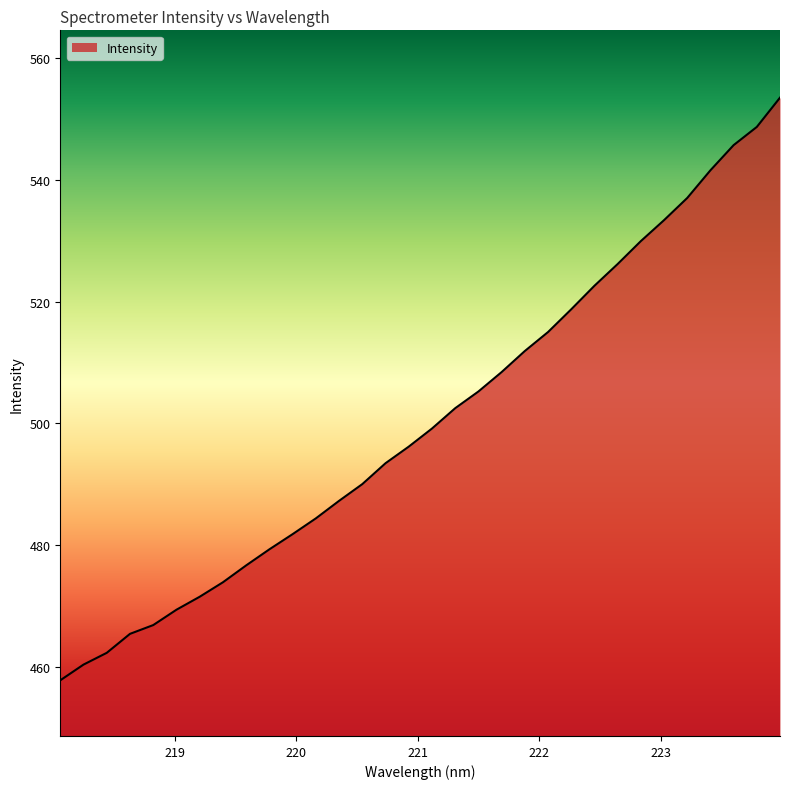

What is the difference between the maximum and minimum values?

95.8